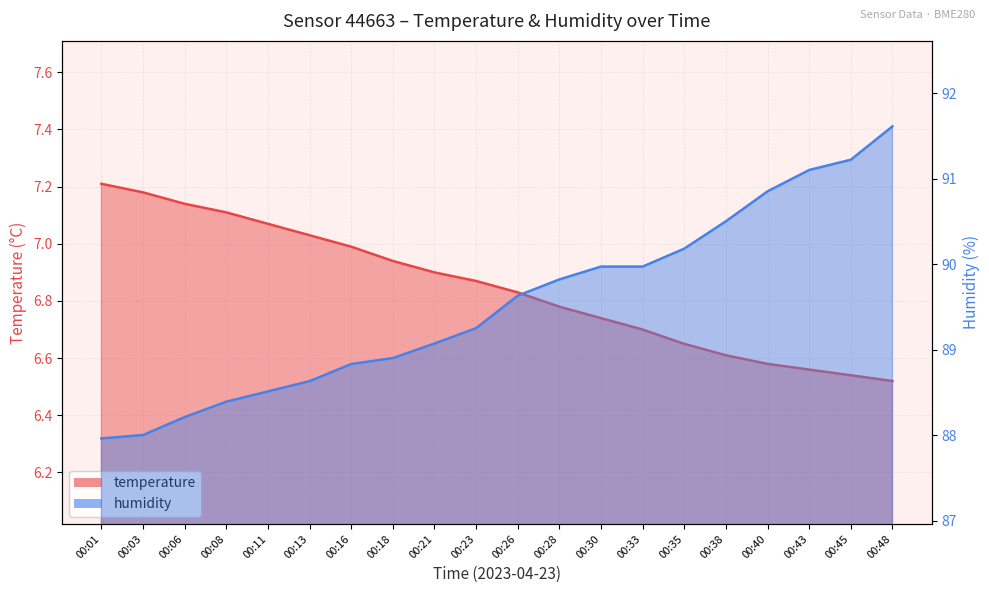

True or false: humidity and temperature cross at least once.

False